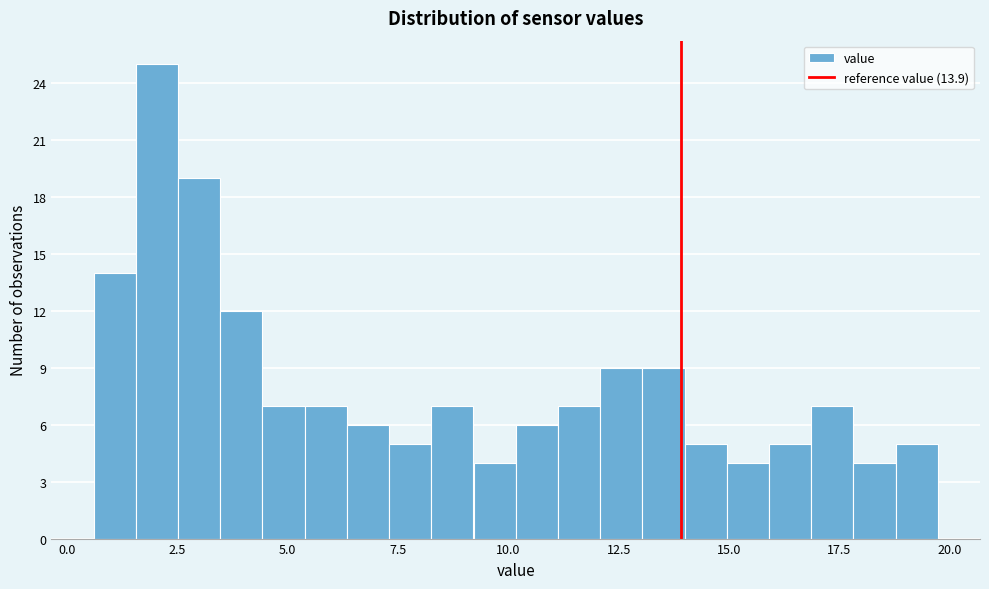

Read against the x-axis, roughly where is the centre of the tallest bar?

2.0